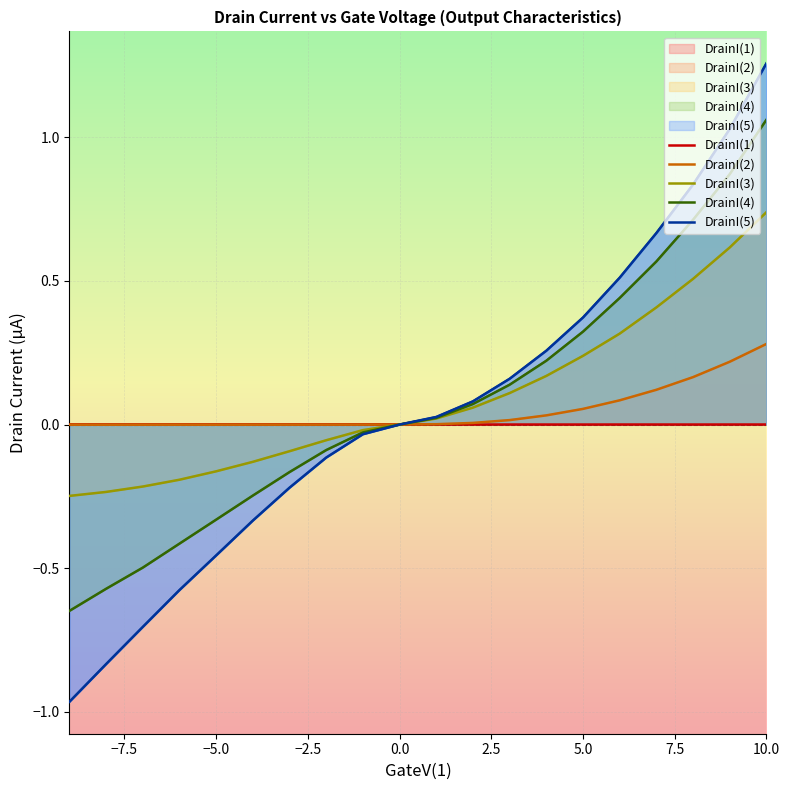

What is the difference between the second highest and second lowest values in the DrainI(4) series?

1.4